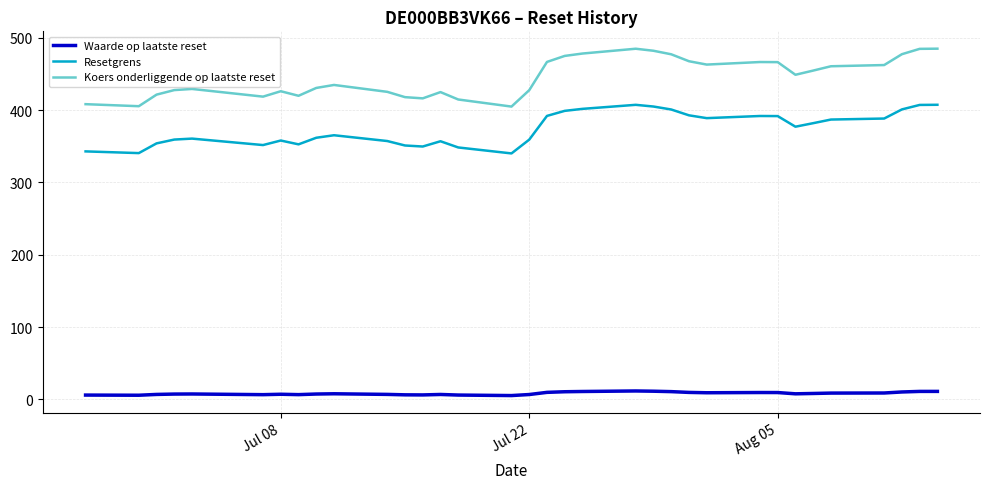

Rank the series by their average value, from highest to lowest.

Koers onderliggende op laatste reset, Resetgrens, Waarde op laatste reset